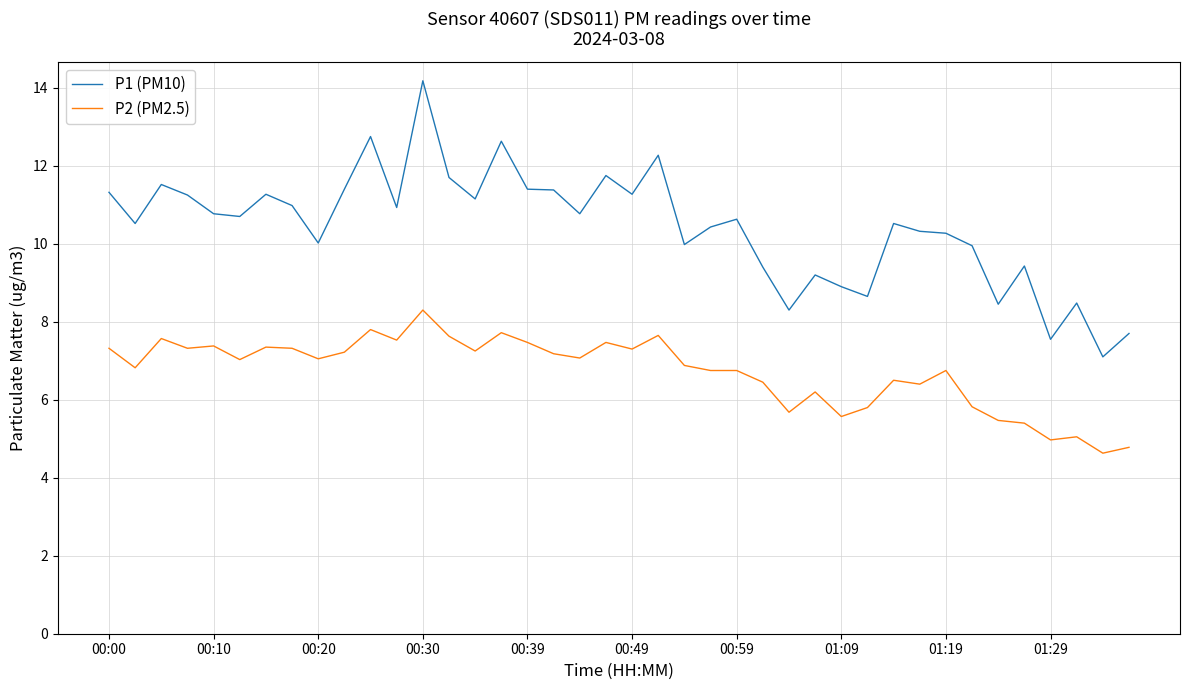

List the series in order of their peak value, highest first.

P1 (PM10), P2 (PM2.5)